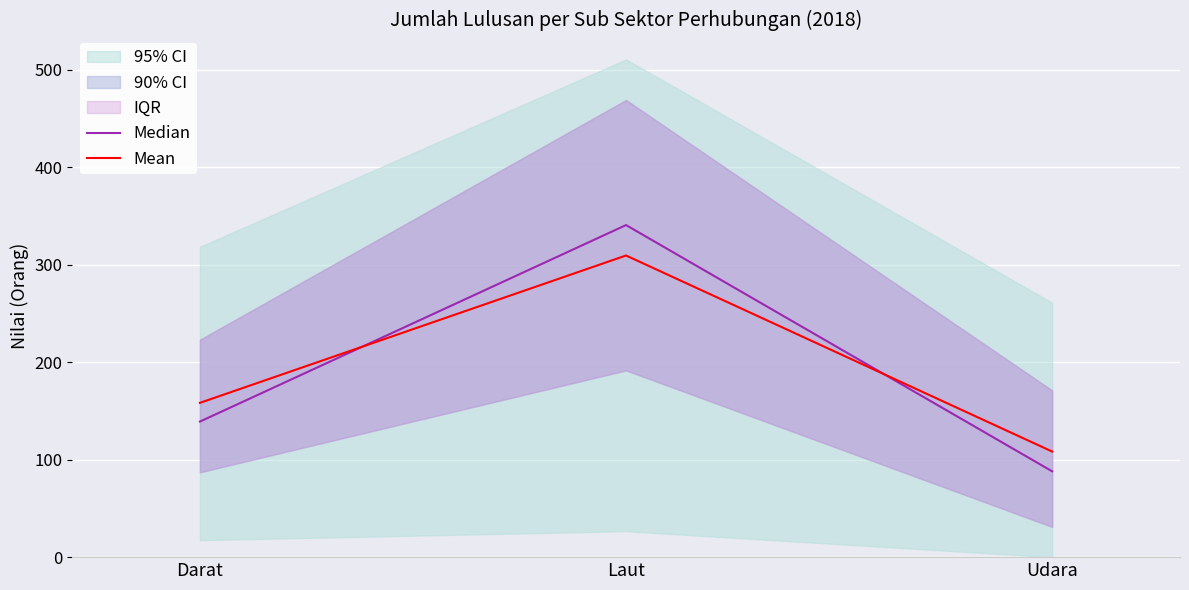

What is the maximum value shown in the chart?

340.5